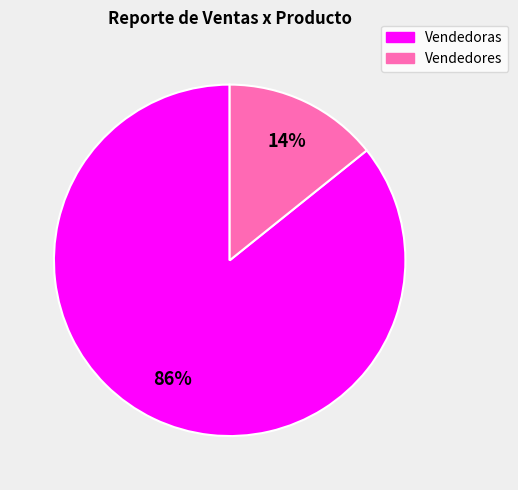

To the nearest percent, what is the average slice percentage?

50%